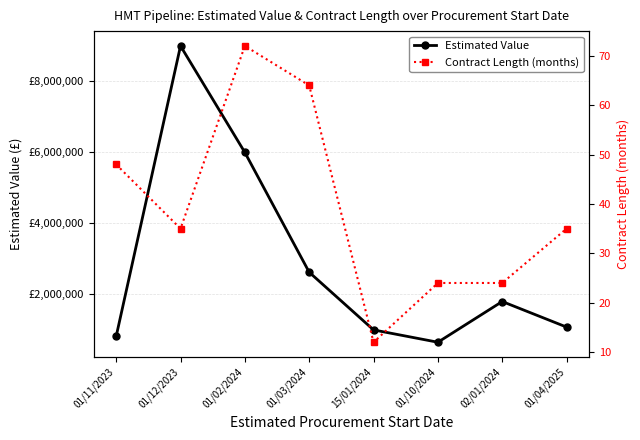

How many interior local peaks does the Estimated Value series have?

2